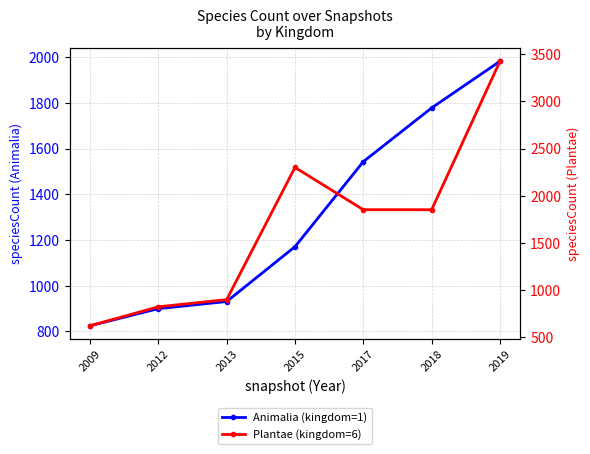

Does the chart have visible grid lines?

Yes